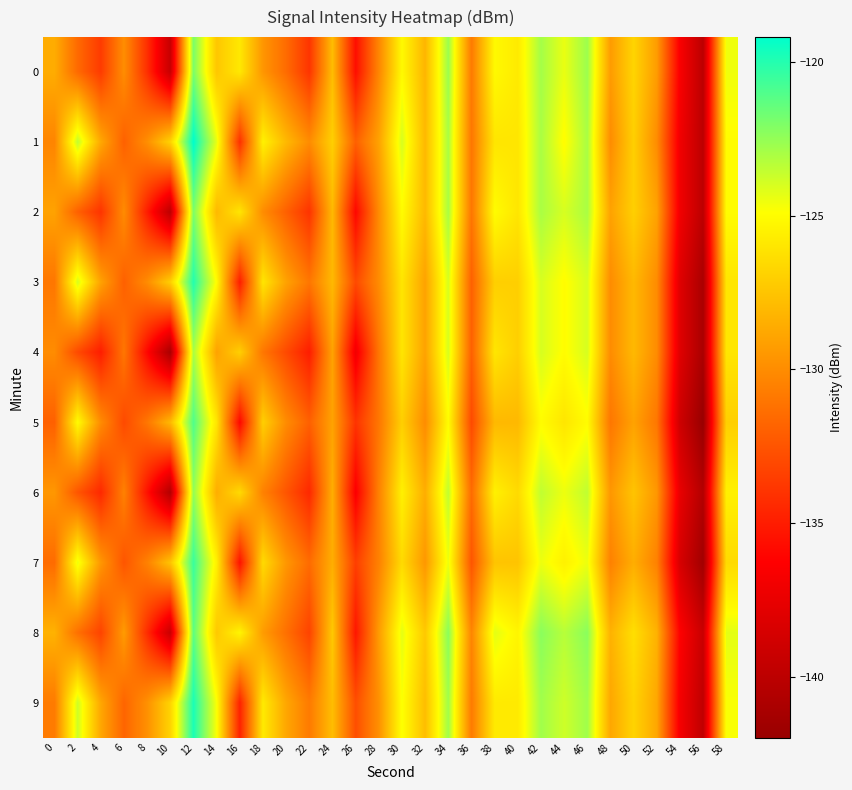

Reading right to left, transcribe all the data shown in this chart.

0: 58=-124.6	56=-140.0	54=-136.6	52=-129.3	50=-126.8	48=-129.3	46=-122.7	44=-124.4	42=-122.9	40=-125.8	38=-125.1	36=-130.8	34=-122.7	32=-128.2	30=-125.1	28=-130.3	26=-135.7	24=-127.8	22=-133.9	20=-131.5	18=-129.6	16=-125.9	14=-127.4	12=-122.0	10=-139.4	8=-134.2	6=-129.9	4=-133.7	2=-131.6	0=-128.5
1: 58=-125.0	56=-140.0	54=-137.0	52=-130.0	50=-127.0	48=-130.0	46=-123.0	44=-125.0	42=-123.0	40=-126.0	38=-126.0	36=-131.0	34=-123.0	32=-128.0	30=-124.0	28=-129.0	26=-132.0	24=-127.0	22=-130.0	20=-128.0	18=-125.5	16=-134.2	14=-124.4	12=-119.2	10=-126.8	8=-129.9	6=-132.0	4=-128.7	2=-123.5	0=-130.3
2: 58=-125.0	56=-140.0	54=-137.0	52=-129.0	50=-127.0	48=-129.0	46=-123.0	44=-124.0	42=-123.0	40=-126.0	38=-125.0	36=-131.0	34=-123.0	32=-128.0	30=-125.0	28=-130.0	26=-136.0	24=-128.0	22=-134.0	20=-132.0	18=-130.0	16=-126.0	14=-128.0	12=-122.0	10=-140.0	8=-135.0	6=-130.0	4=-134.0	2=-132.0	0=-129.0
3: 58=-126.0	56=-141.0	54=-138.0	52=-130.0	50=-128.0	48=-130.0	46=-124.0	44=-125.0	42=-124.0	40=-127.0	38=-127.0	36=-132.0	34=-124.0	32=-129.0	30=-126.0	28=-130.0	26=-133.0	24=-128.0	22=-131.0	20=-129.0	18=-126.0	16=-135.0	14=-125.0	12=-120.0	10=-127.0	8=-130.0	6=-132.0	4=-129.0	2=-124.0	0=-131.0
4: 58=-126.0	56=-141.0	54=-138.0	52=-130.0	50=-128.0	48=-130.0	46=-124.0	44=-125.0	42=-124.0	40=-127.0	38=-126.0	36=-132.0	34=-124.0	32=-129.0	30=-126.0	28=-131.0	26=-137.0	24=-129.0	22=-135.0	20=-133.0	18=-131.0	16=-127.0	14=-129.0	12=-123.0	10=-141.0	8=-136.0	6=-131.0	4=-135.0	2=-133.0	0=-130.0
5: 58=-127.0	56=-142.0	54=-139.0	52=-131.0	50=-129.0	48=-131.0	46=-125.0	44=-126.0	42=-125.0	40=-128.0	38=-128.0	36=-133.0	34=-125.0	32=-130.0	30=-127.0	28=-131.0	26=-134.0	24=-129.0	22=-132.0	20=-130.0	18=-127.0	16=-136.0	14=-126.0	12=-121.0	10=-128.0	8=-131.0	6=-133.0	4=-130.0	2=-125.0	0=-132.0
6: 58=-125.5	56=-140.5	54=-137.5	52=-129.5	50=-127.5	48=-129.5	46=-123.5	44=-124.5	42=-123.5	40=-126.5	38=-125.5	36=-131.5	34=-123.5	32=-128.5	30=-125.5	28=-130.5	26=-136.5	24=-128.5	22=-134.5	20=-132.5	18=-130.5	16=-126.5	14=-128.5	12=-122.5	10=-140.5	8=-135.5	6=-130.5	4=-134.5	2=-132.5	0=-129.5
7: 58=-126.5	56=-141.5	54=-138.5	52=-130.5	50=-128.5	48=-130.5	46=-124.5	44=-125.5	42=-124.5	40=-127.5	38=-127.5	36=-132.5	34=-124.5	32=-129.5	30=-126.5	28=-130.5	26=-133.5	24=-128.5	22=-131.5	20=-129.5	18=-126.5	16=-135.5	14=-125.5	12=-120.5	10=-127.5	8=-130.5	6=-132.5	4=-129.5	2=-124.5	0=-131.5
8: 58=-124.3	56=-139.3	54=-136.3	52=-128.3	50=-126.3	48=-128.3	46=-122.3	44=-123.3	42=-122.3	40=-125.3	38=-124.3	36=-130.3	34=-122.3	32=-127.3	30=-124.3	28=-129.3	26=-135.3	24=-127.3	22=-133.3	20=-131.3	18=-129.3	16=-125.3	14=-127.3	12=-121.3	10=-139.3	8=-134.3	6=-129.3	4=-133.3	2=-131.3	0=-128.3
9: 58=-124.8	56=-139.8	54=-136.8	52=-128.8	50=-126.8	48=-128.8	46=-122.8	44=-123.8	42=-122.8	40=-125.8	38=-125.8	36=-130.8	34=-122.8	32=-127.8	30=-124.8	28=-129.8	26=-132.8	24=-127.8	22=-130.8	20=-128.8	18=-125.8	16=-134.8	14=-124.8	12=-119.8	10=-126.8	8=-129.8	6=-131.8	4=-128.8	2=-123.8	0=-130.8